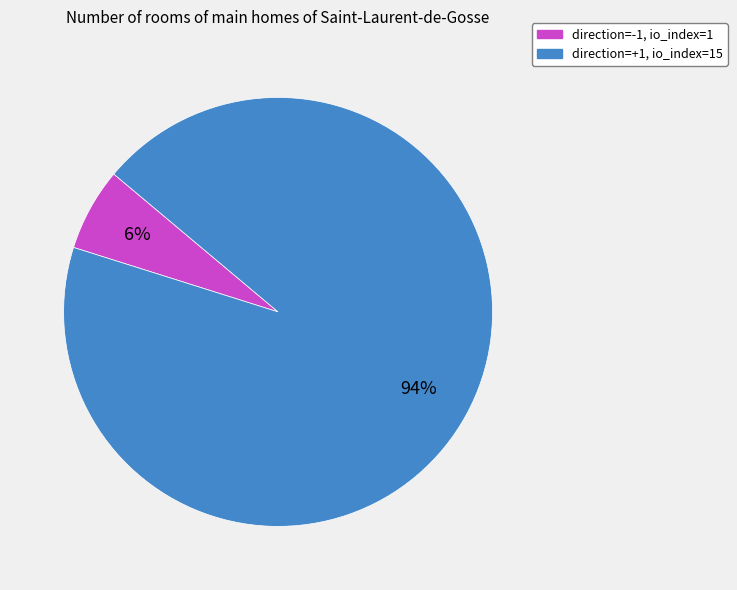

Count the number of slices in the pie.

2